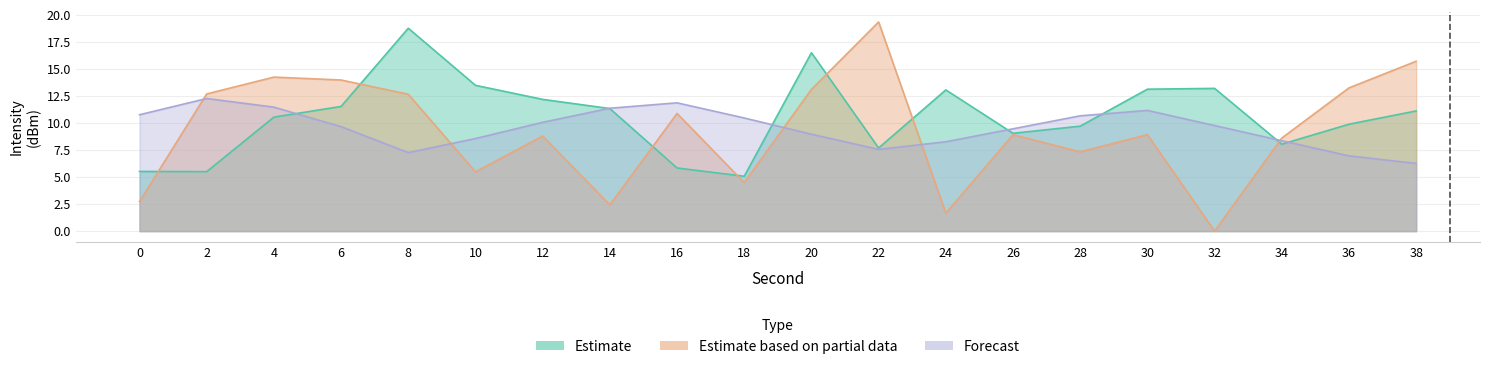

At 12, list the series in order from smallest to largest.

Estimate based on partial data, Forecast, Estimate